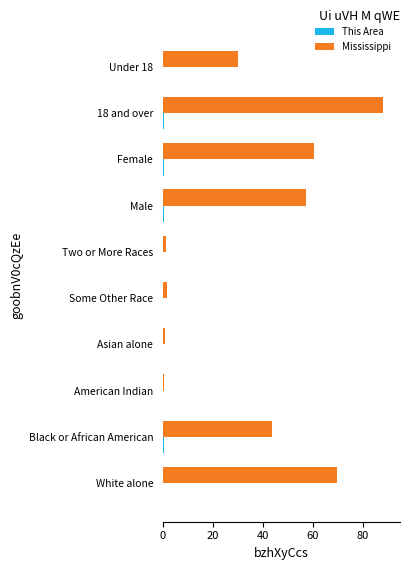

Which label corresponds to the largest value in the chart?

18 and over